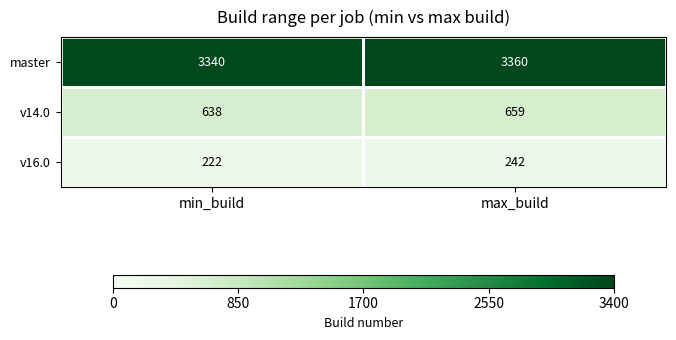

The value of master at max_build is 3360. True or false?

True